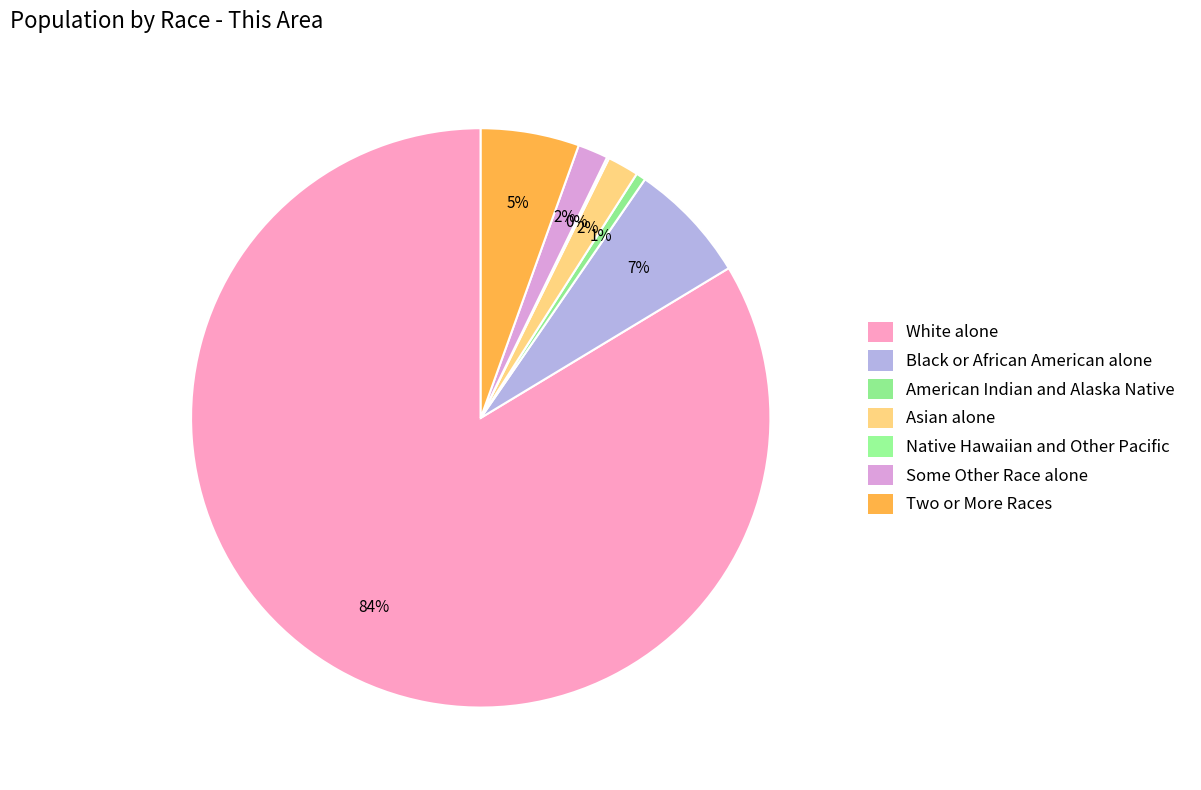

How many segments does this pie chart have?

7